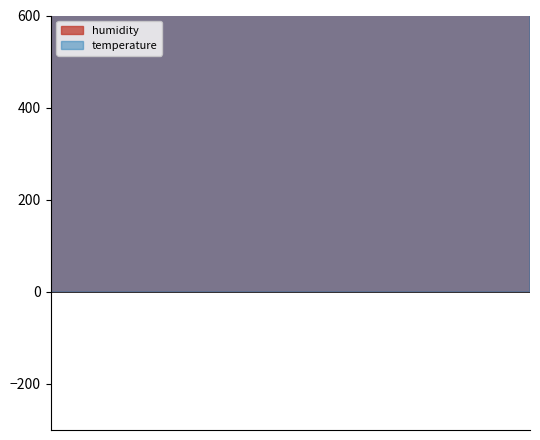

True or false: there are more than 0 points higher than both neighbors.

False